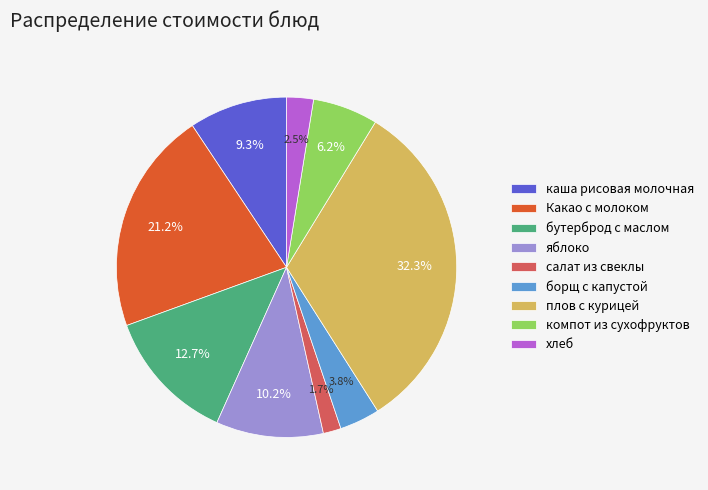

What is the largest slice in the pie chart?

плов с курицей